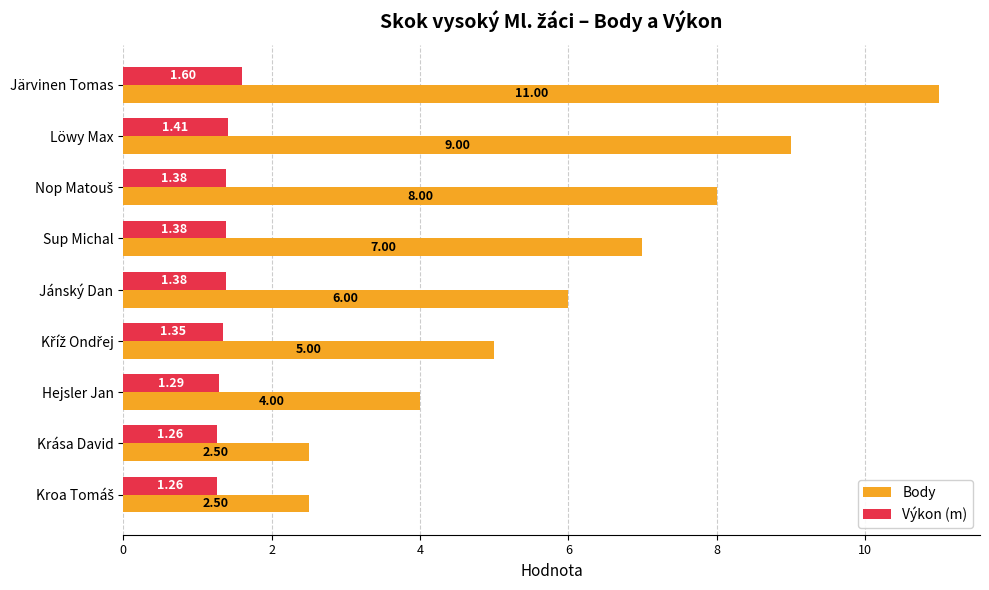

List the series in order of their overall mean, highest first.

Body, Výkon (m)